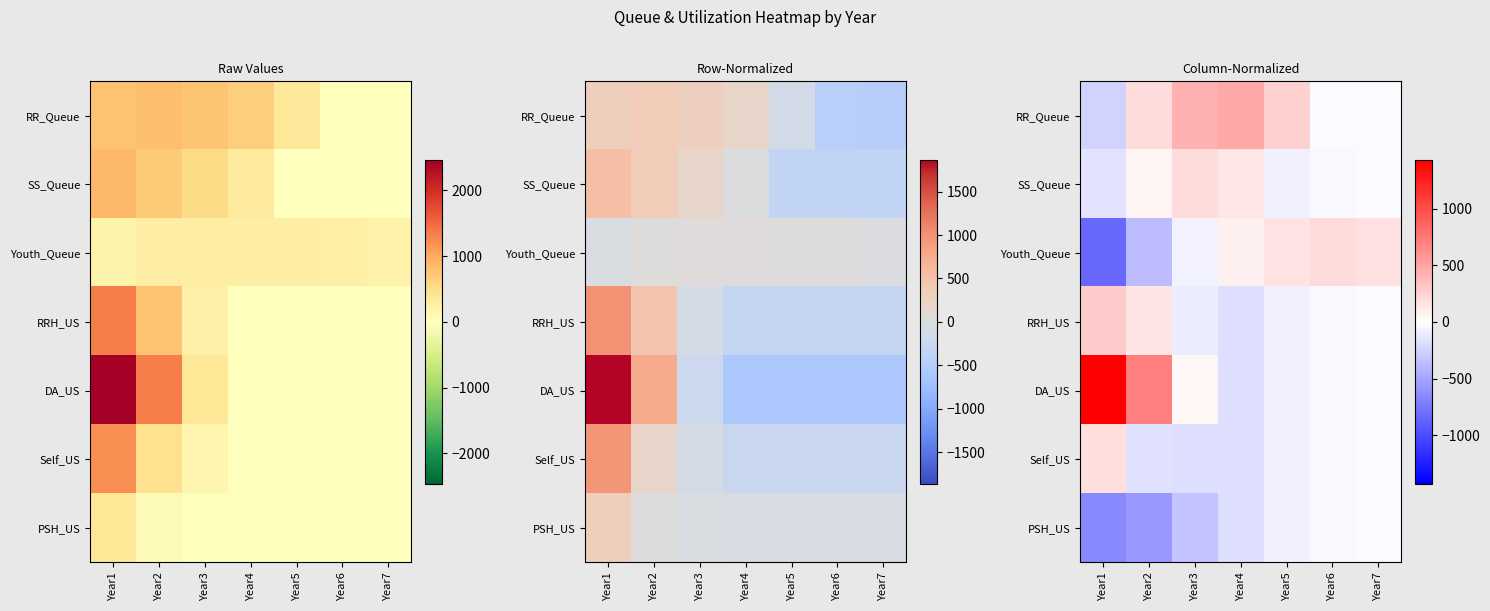

Which series has the widest spread of values?

DA_US